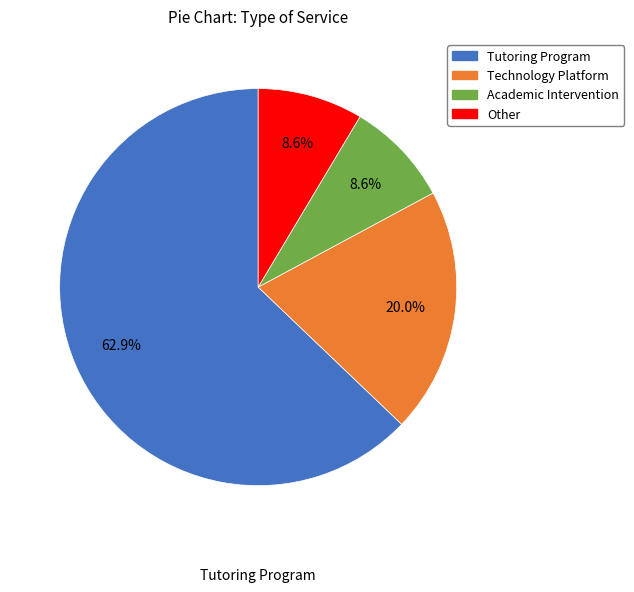

What portion of the pie excludes Technology Platform?

80.0%